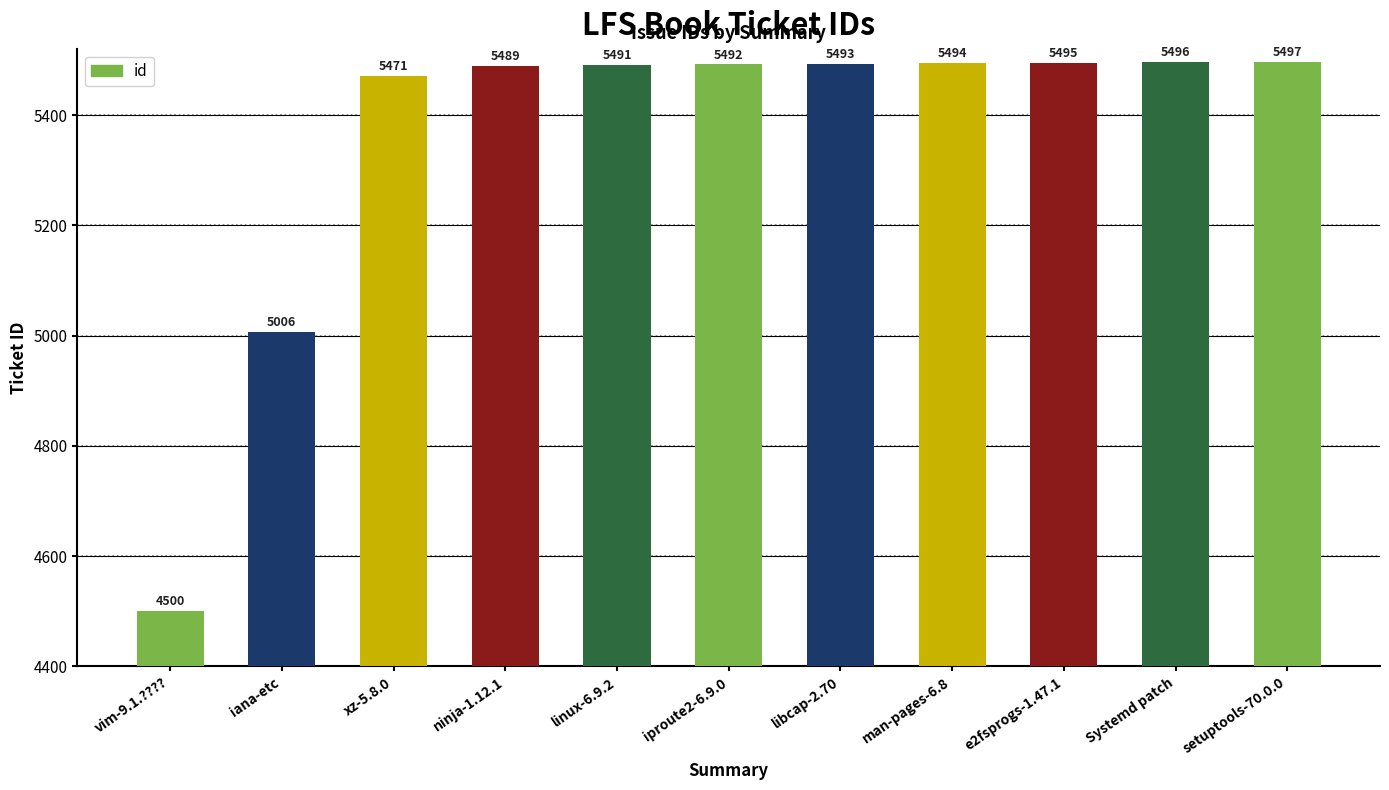

What is the greatest value displayed?

5497